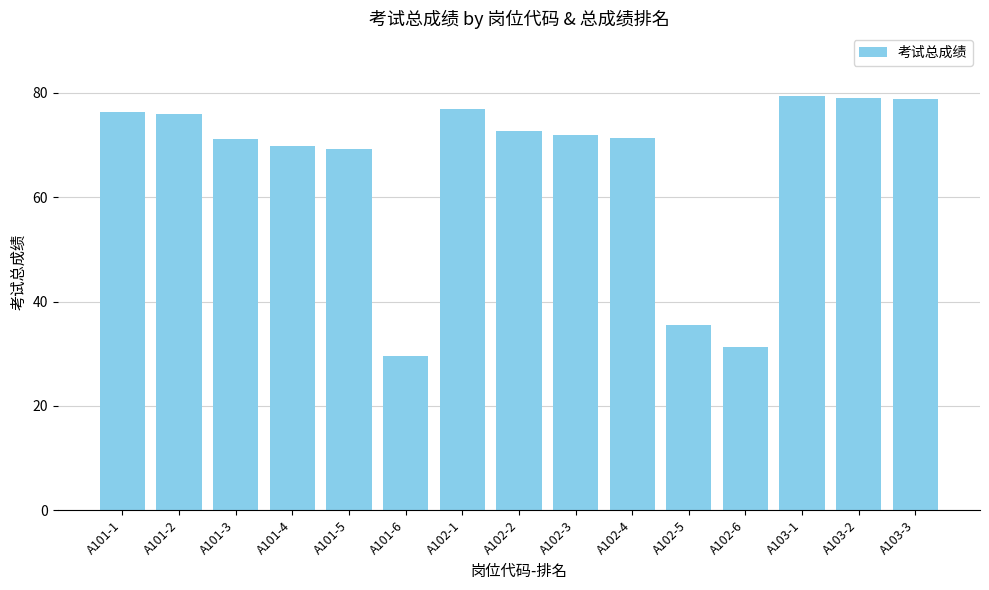

What is the greatest value displayed?

79.5